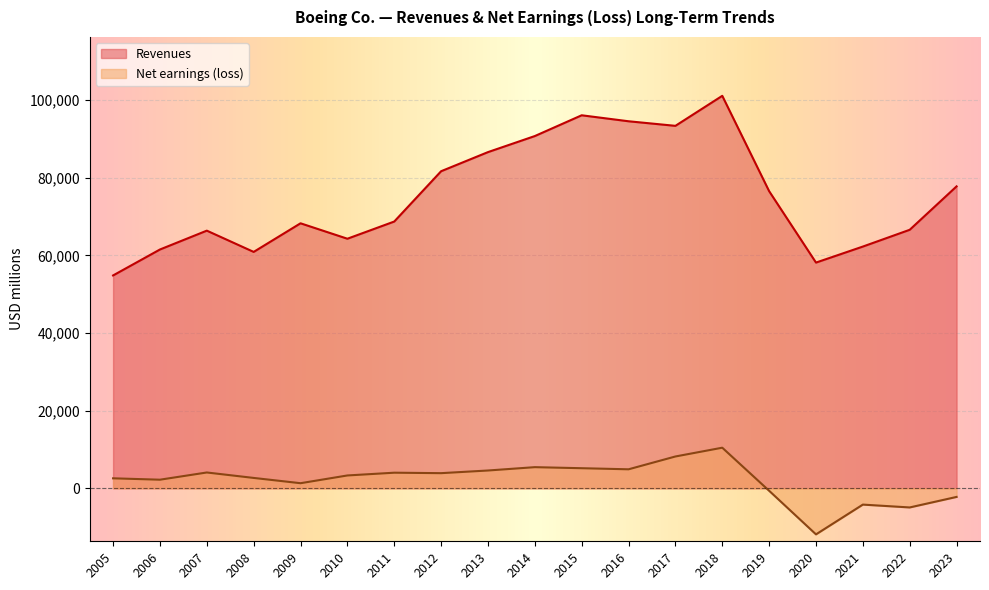

Which series has the largest range (max minus min)?

Revenues